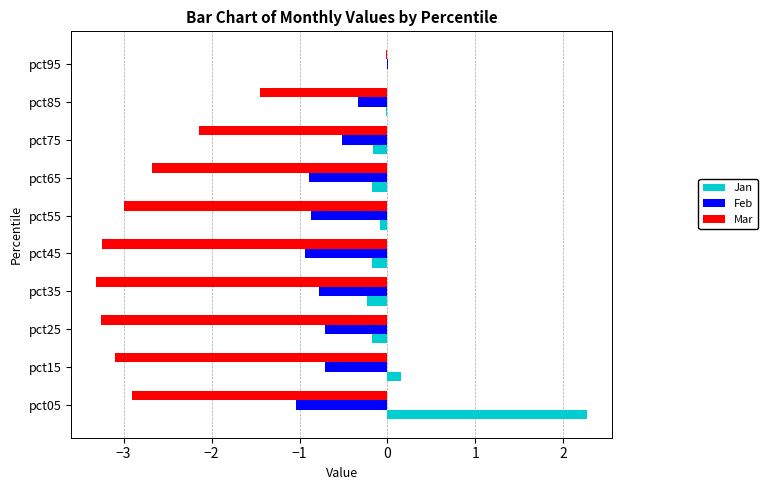

Is the value of Feb at pct85 greater than the value of Jan at pct75?

No